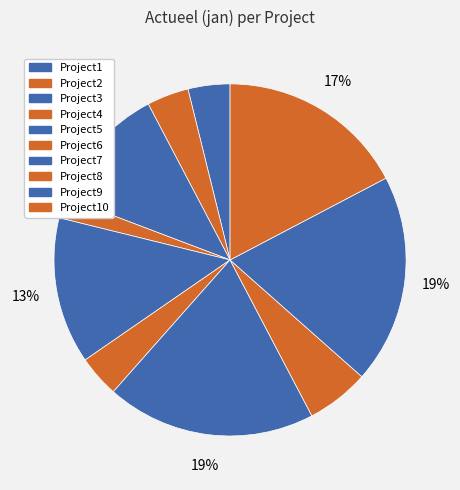

Which category has the smallest portion of the pie?

Project4